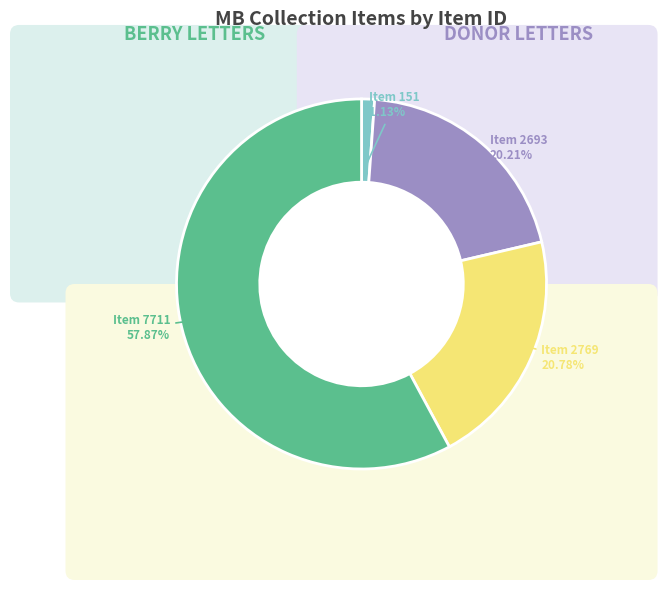

To the nearest percent, what is the average slice percentage?

25%